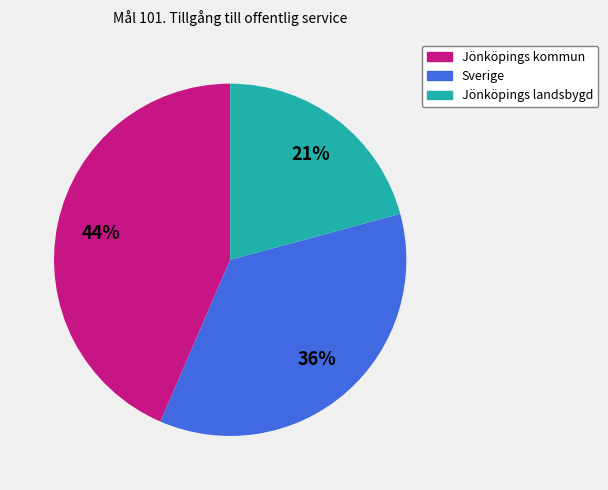

To the nearest percent, what is the difference between the Jönköpings landsbygd and Sverige slice percentages?

15%